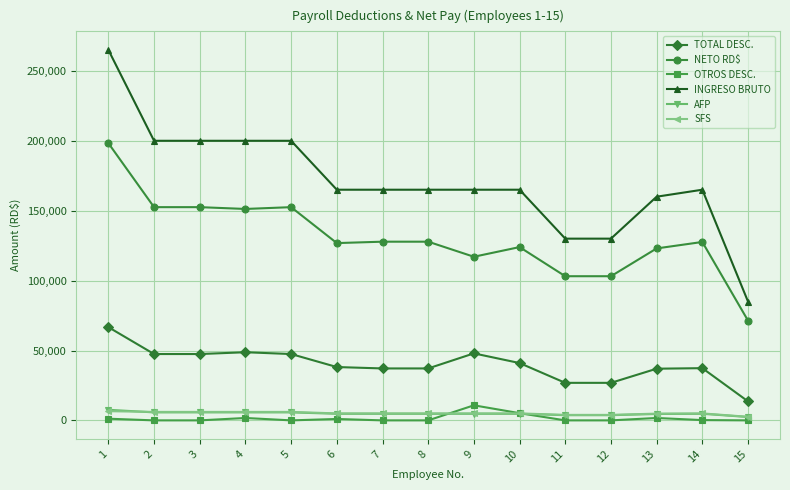

The AFP series shows 2439.5 at 15. True or false?

True